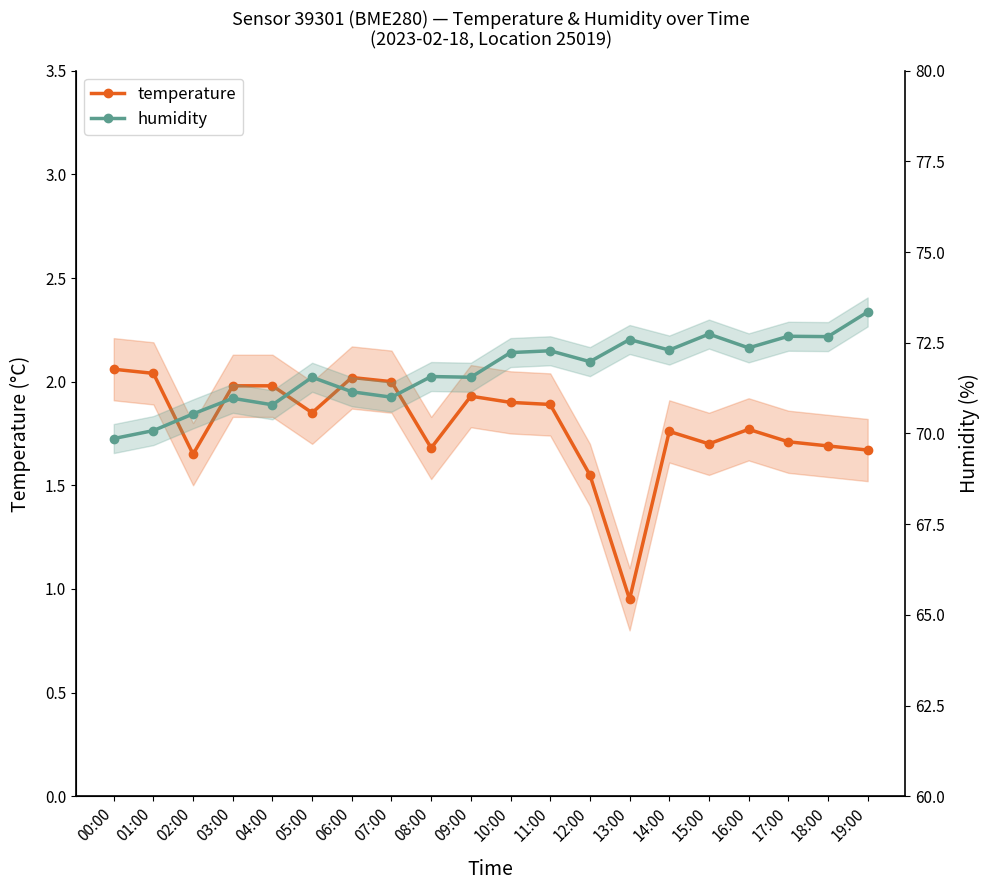

The value of humidity at 12:00 is 115.6. True or false?

False